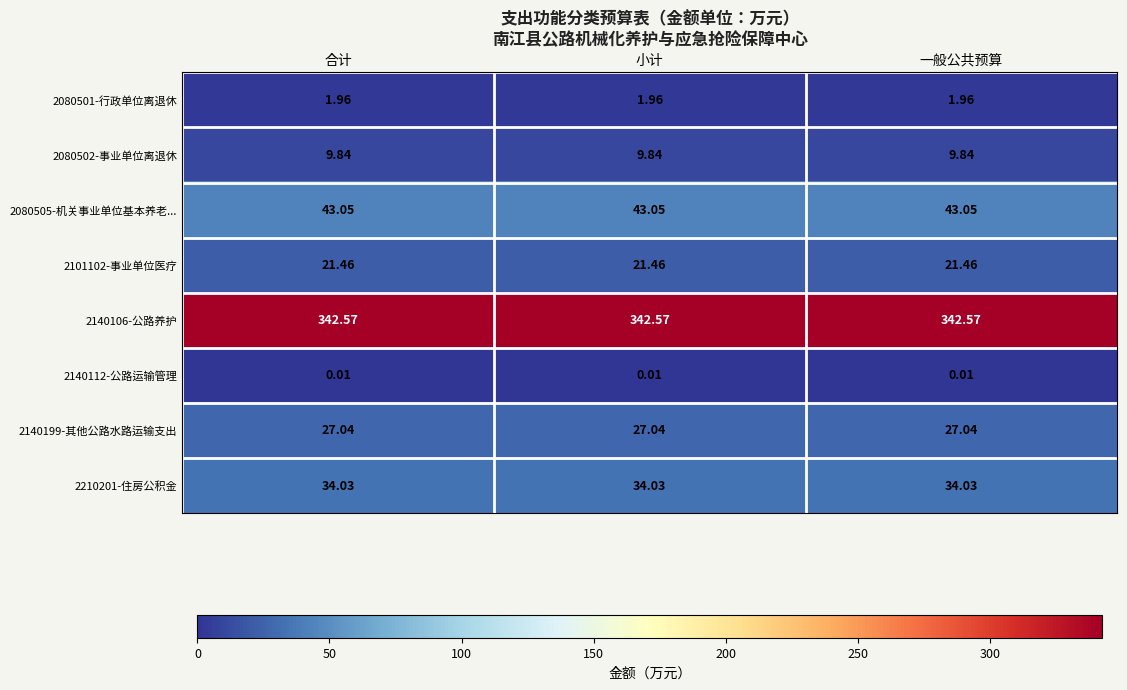

At how many categories does at least one series exceed 123?

3